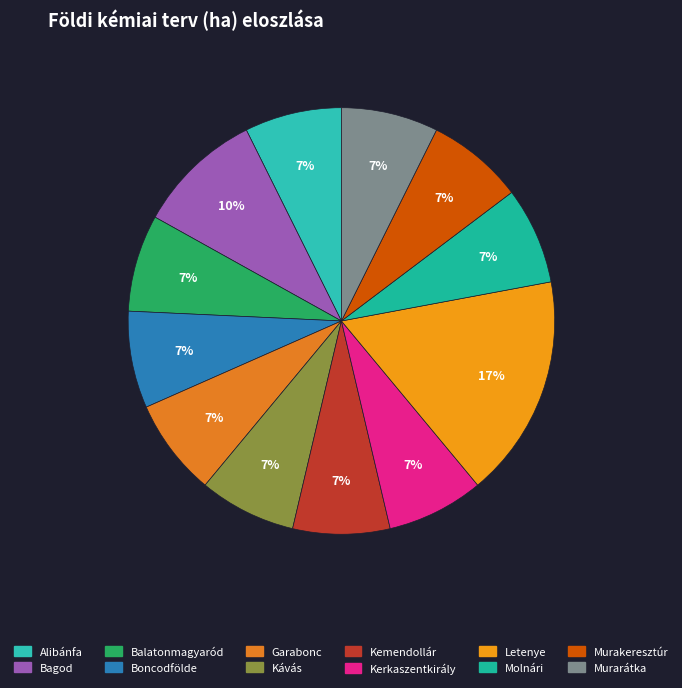

Is it true that Bagod is 1% of the pie?

False